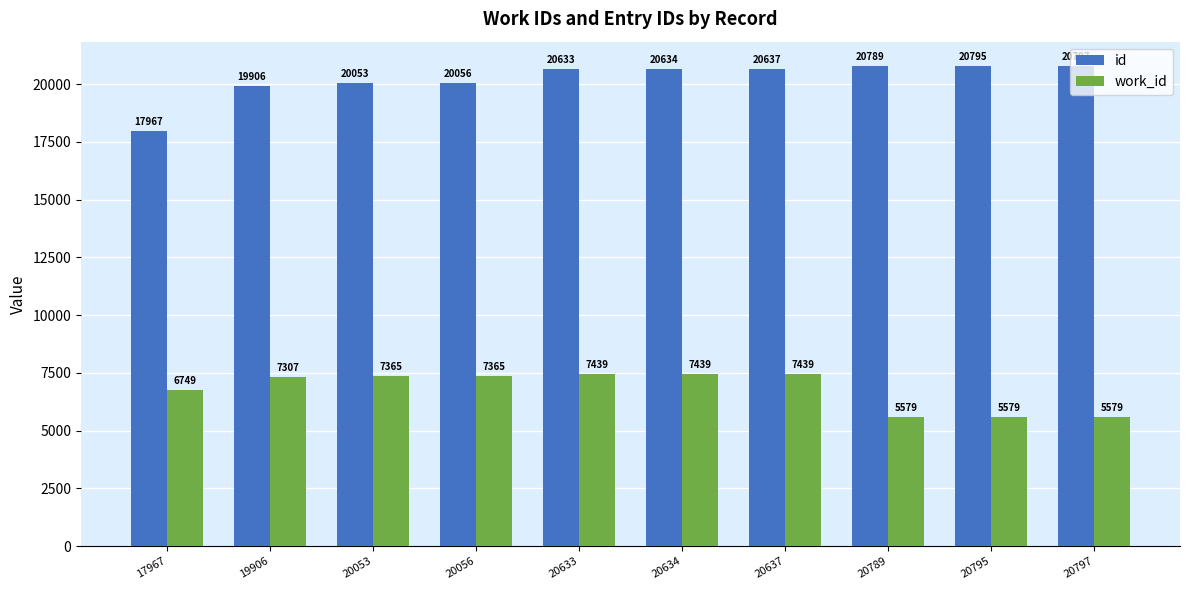

List the series in order of their peak value, highest first.

id, work_id